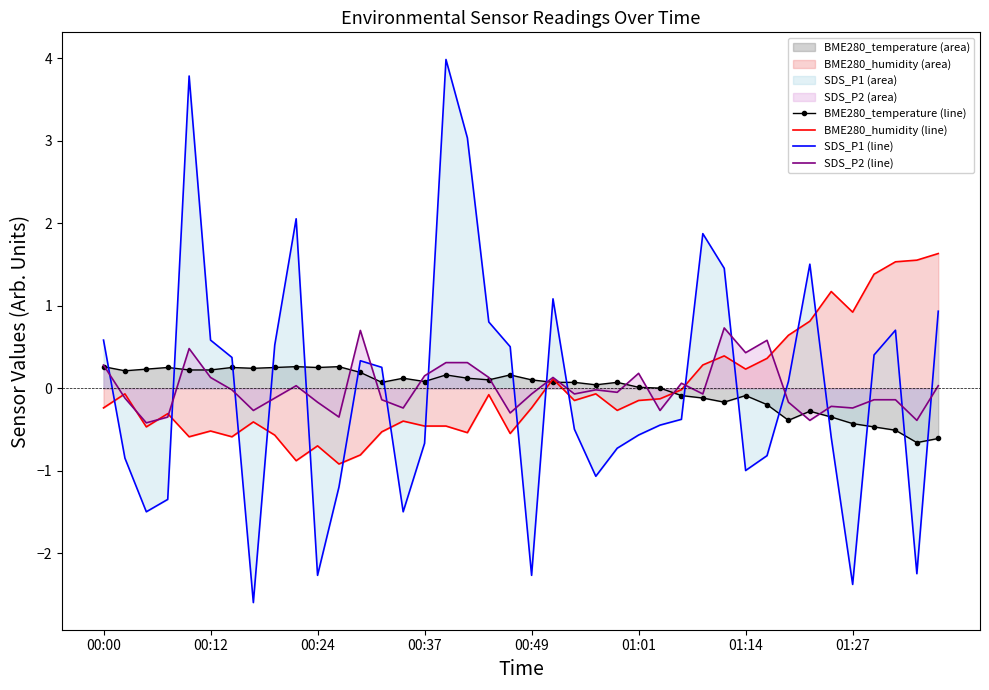

How many positive values does the SDS_P2 (line) series have?

16